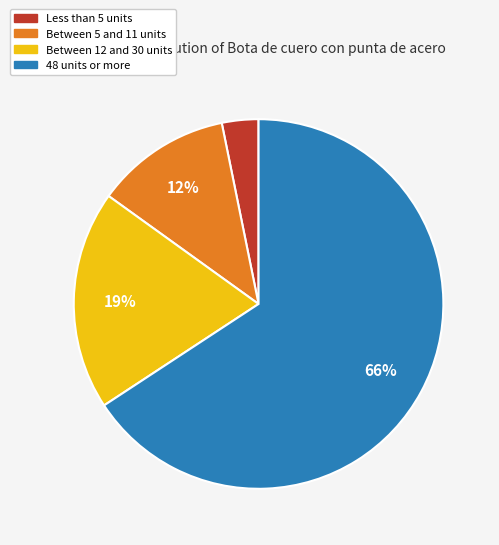

To the nearest percent, what is the difference between the largest and smallest slice percentages?

63%